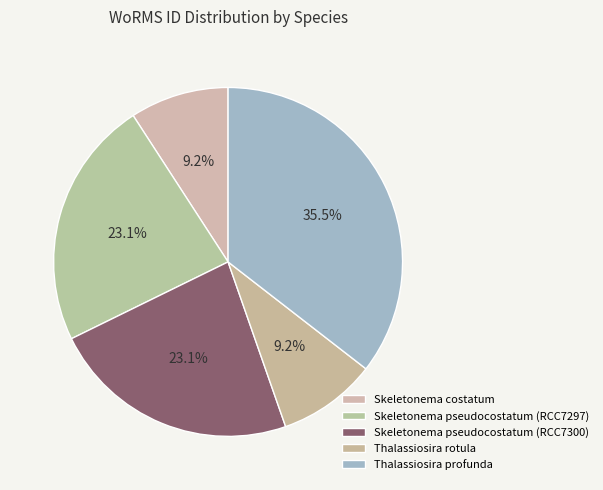

Count the number of slices in the pie.

5